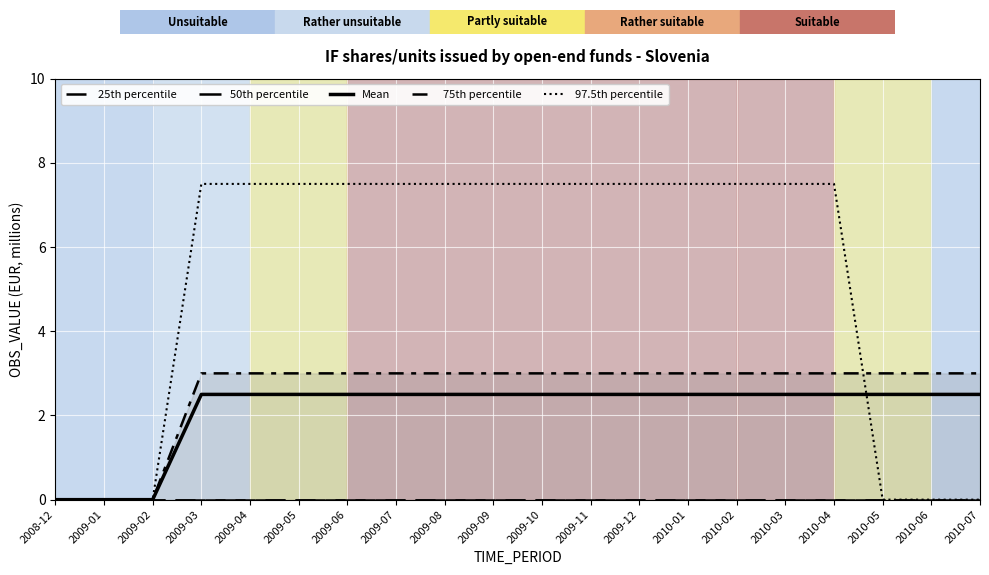

Rank the series by their maximum value, from lowest to highest.

25th percentile, 50th percentile, Mean, 75th percentile, 97.5th percentile